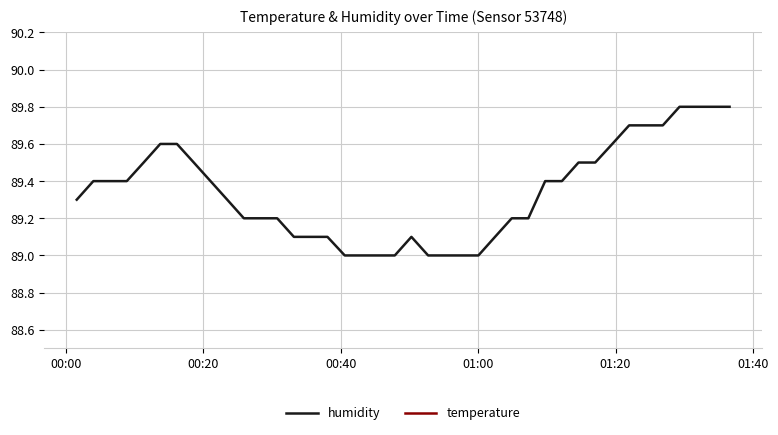

What is the difference between the maximum and minimum values in the temperature series?

18.0